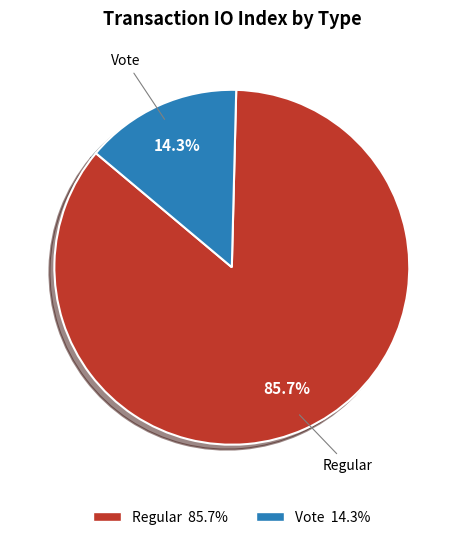

What is the largest slice in the pie chart?

Regular